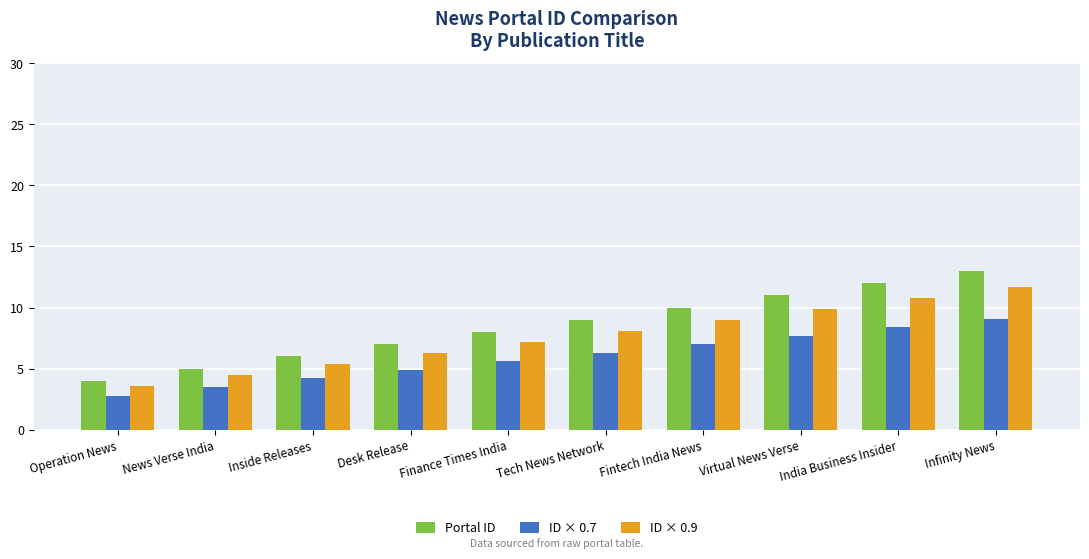

What are all the series names shown in the legend?

Portal ID, ID × 0.7, ID × 0.9